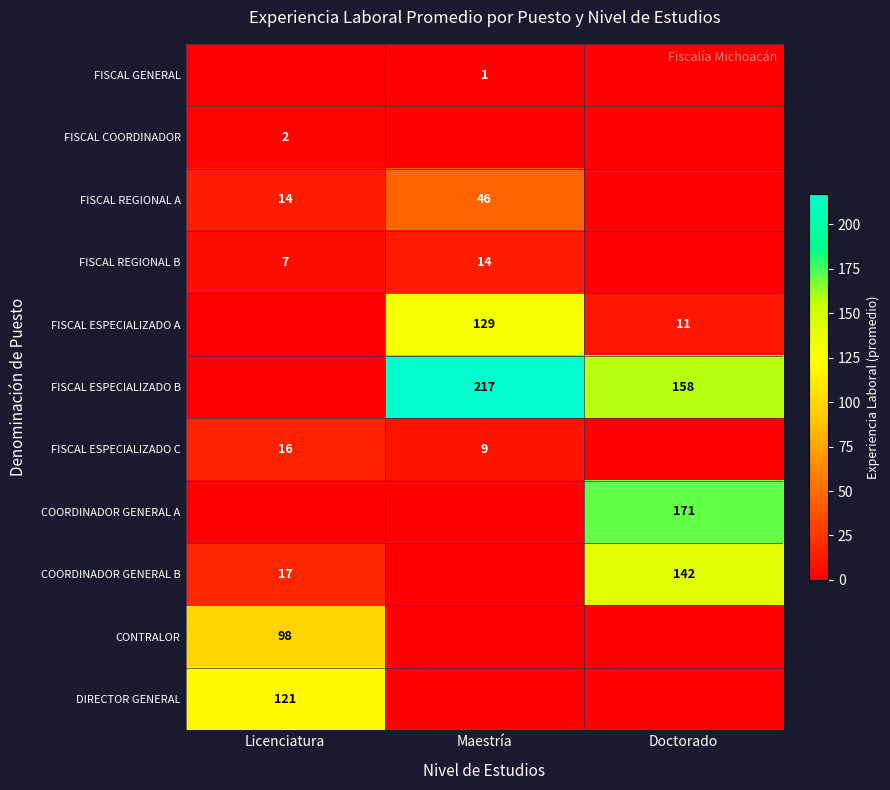

Is it true that CONTRALOR equals 42 at Licenciatura?

False